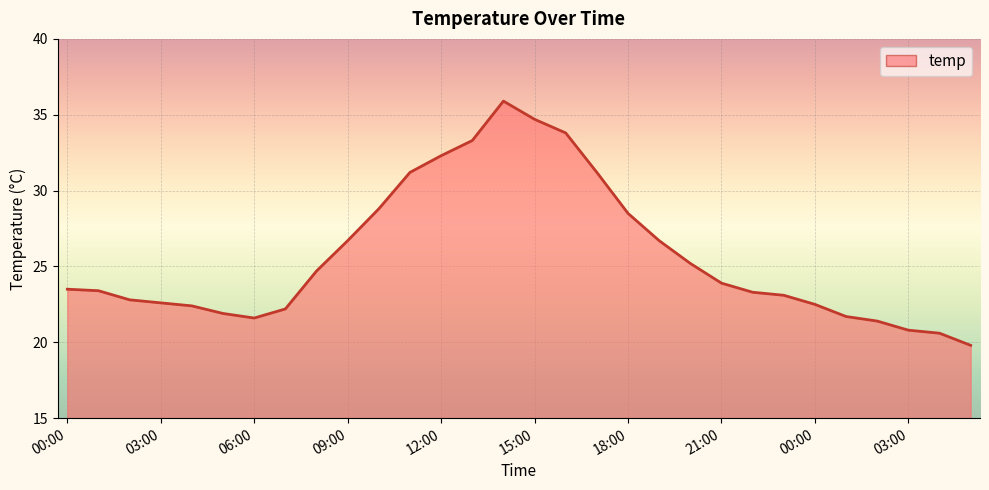

What is the smallest value displayed?

19.8